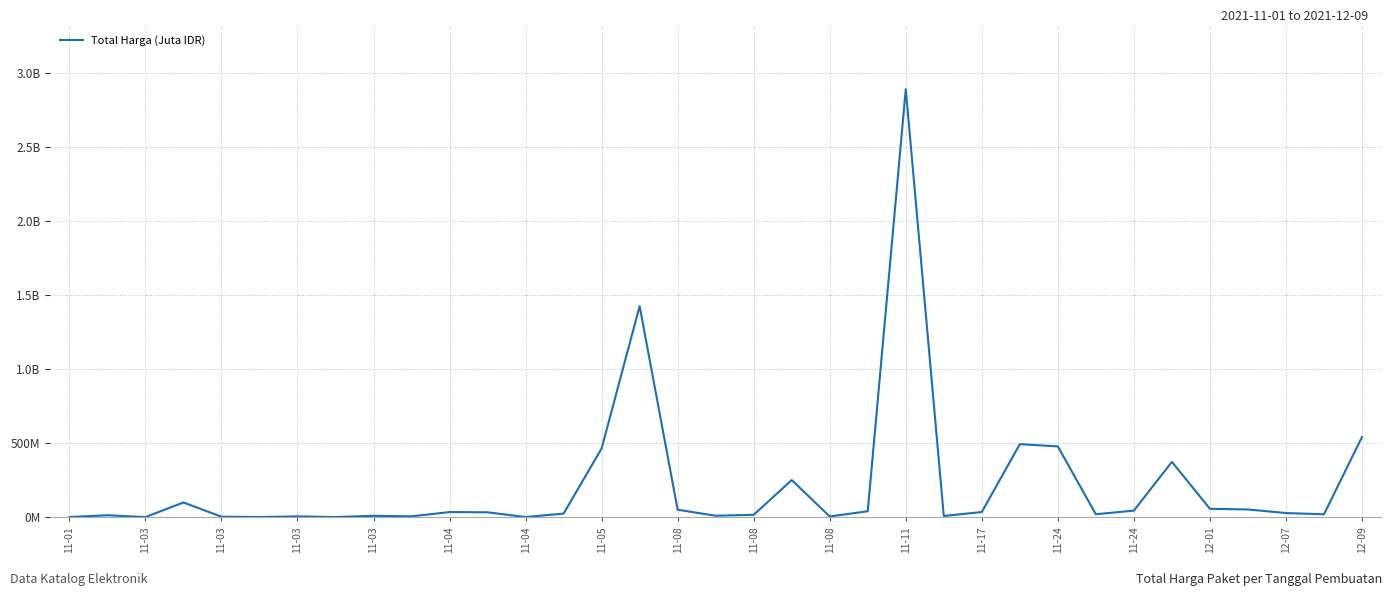

Does the chart have visible grid lines?

Yes